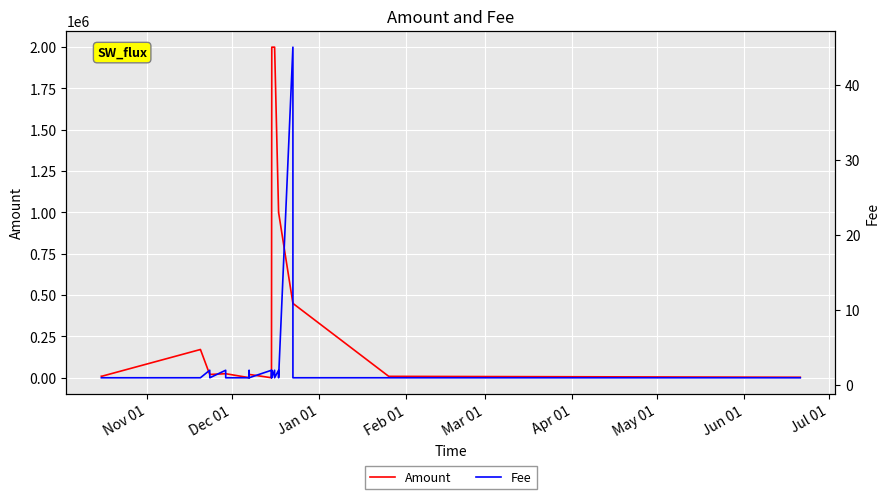

Count the number of data series in this chart.

2